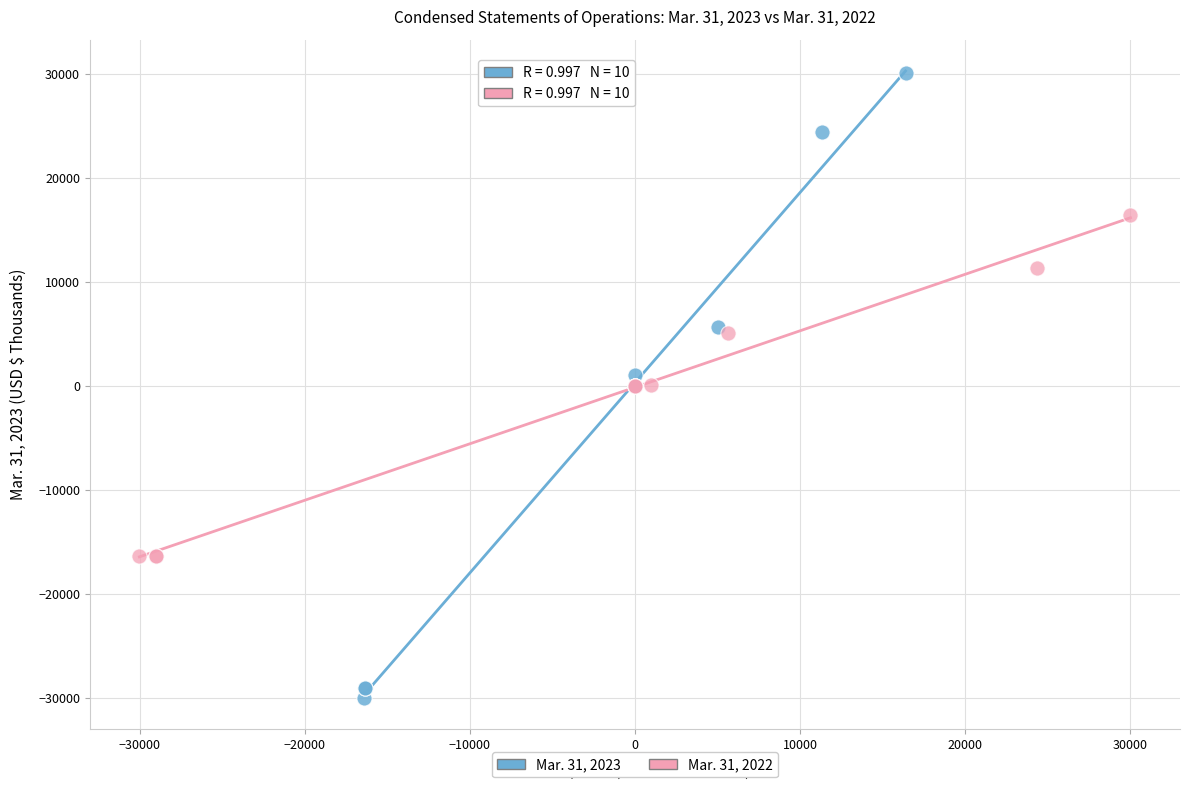

What are all the series names shown in the legend?

Mar. 31, 2023, Mar. 31, 2022